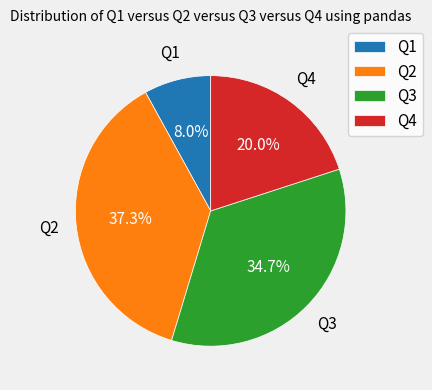

Does any single category account for the majority?

No